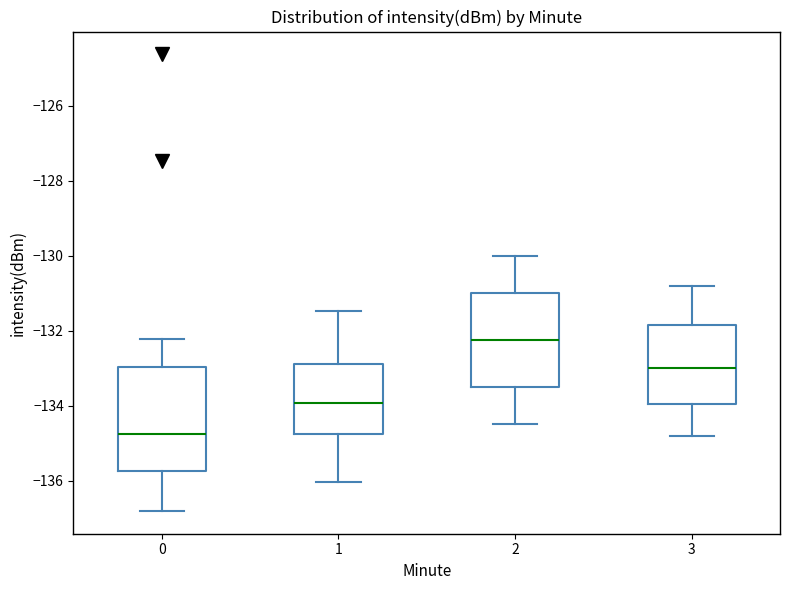

Which box's median line is the lowest?

0